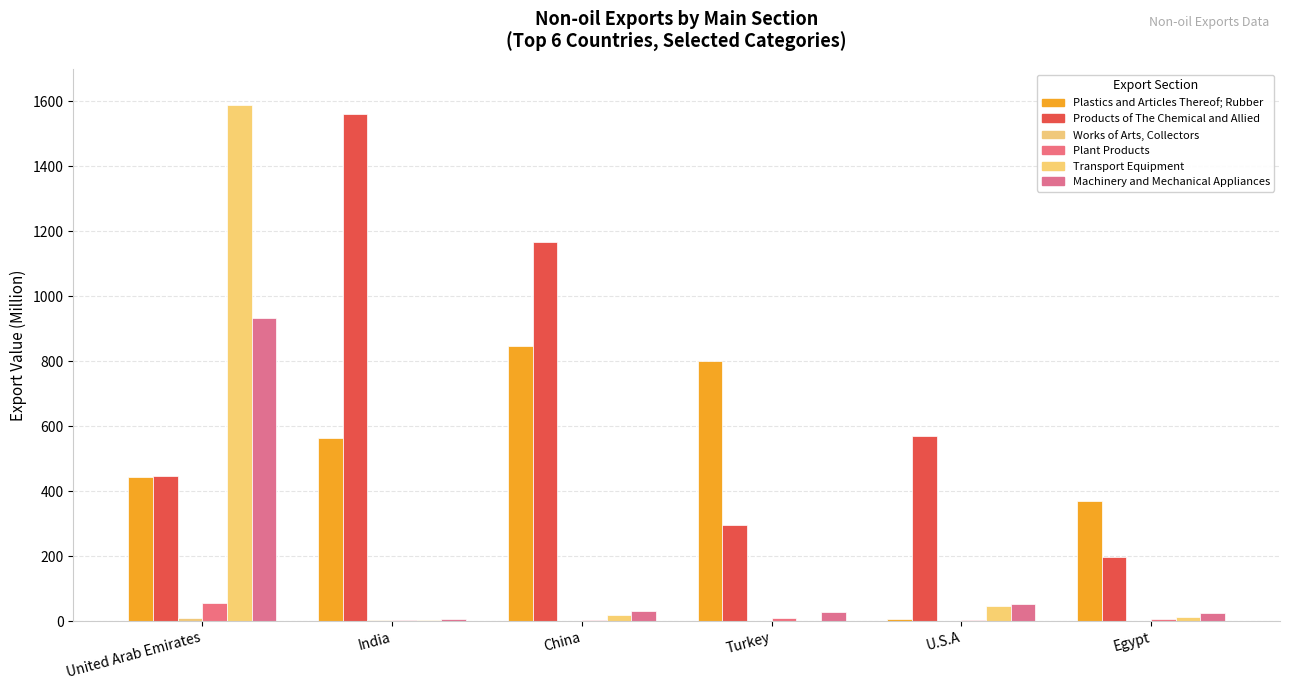

What is the sum of the Works of Arts, Collectors values at Turkey and Egypt?

1.5